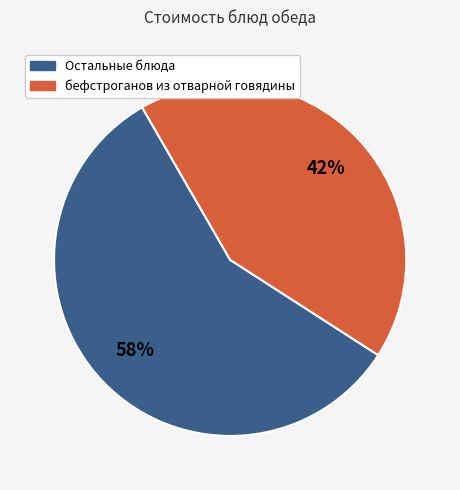

How many slices are in this pie chart?

2